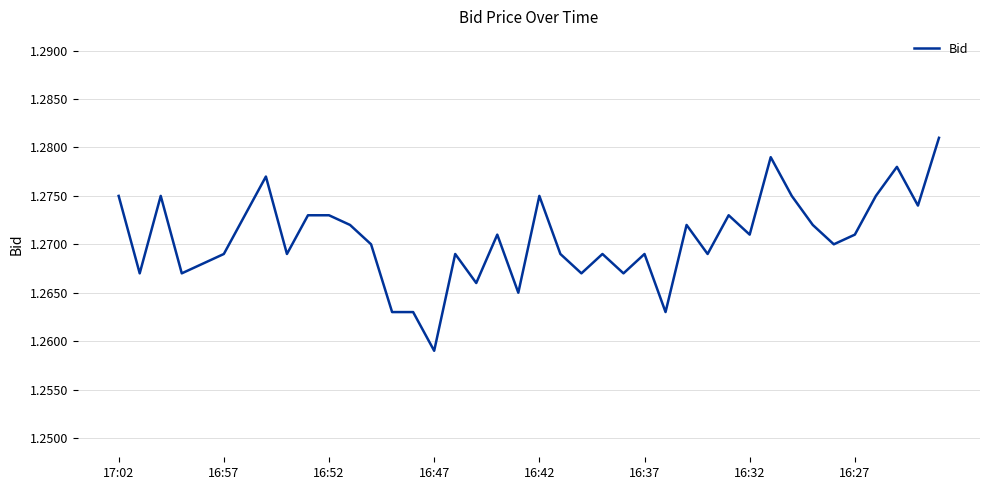

How many lines are shown in the chart?

1